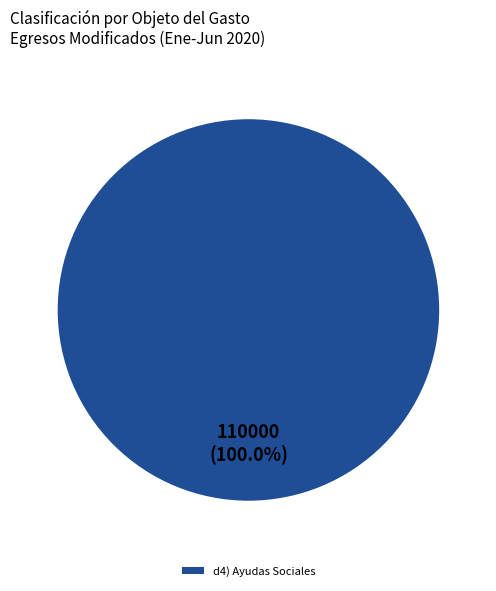

Rank the categories by value from highest to lowest.

d4) Ayudas Sociales